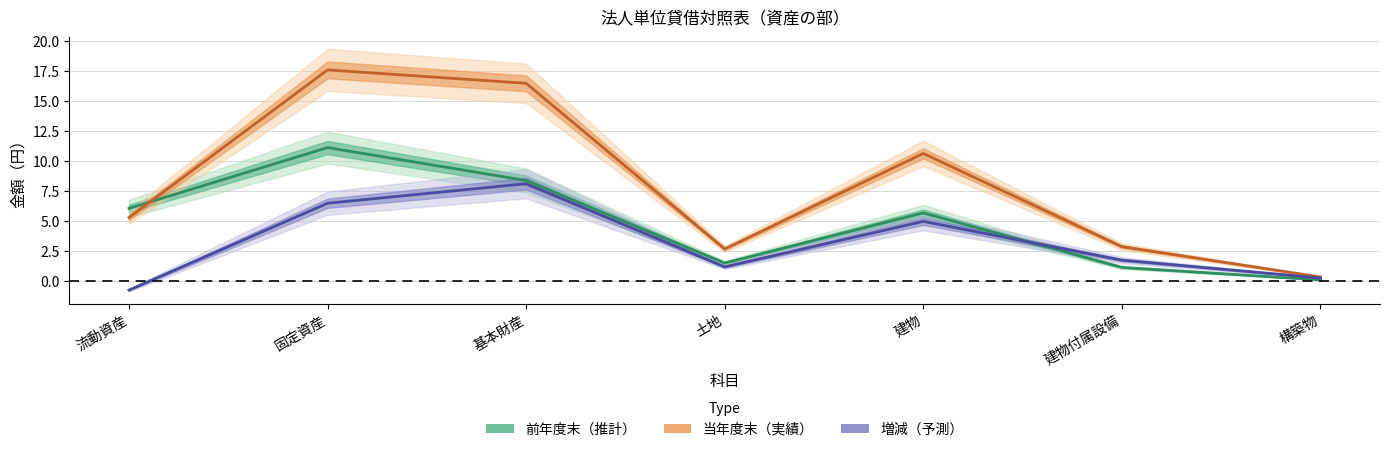

Which series changed the most between 固定資産 and 土地?

当年度末